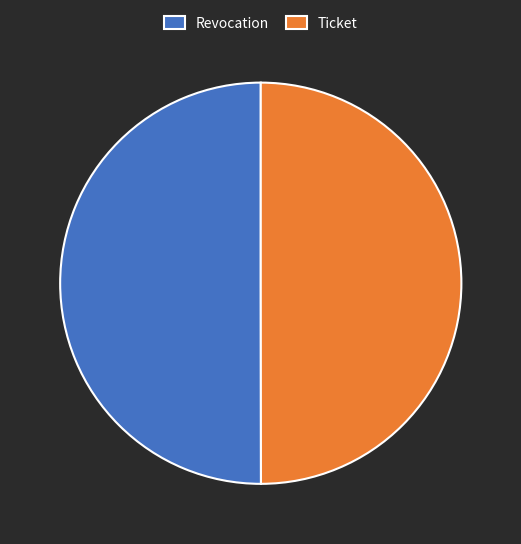

What is the ratio of the value at Ticket to the value at Revocation?

1.0